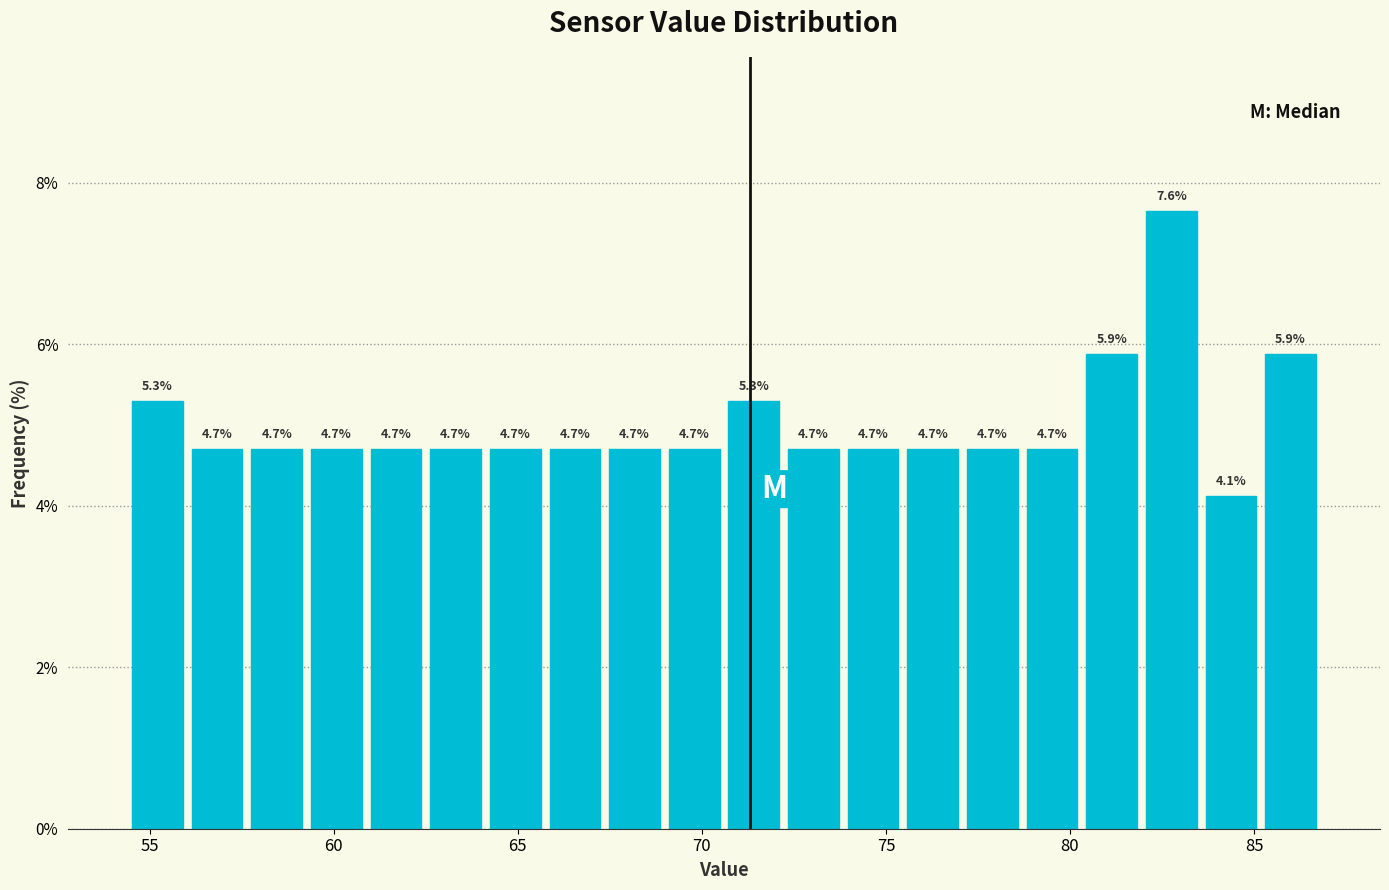

Read against the x-axis, roughly where is the centre of the tallest bar?

83.0